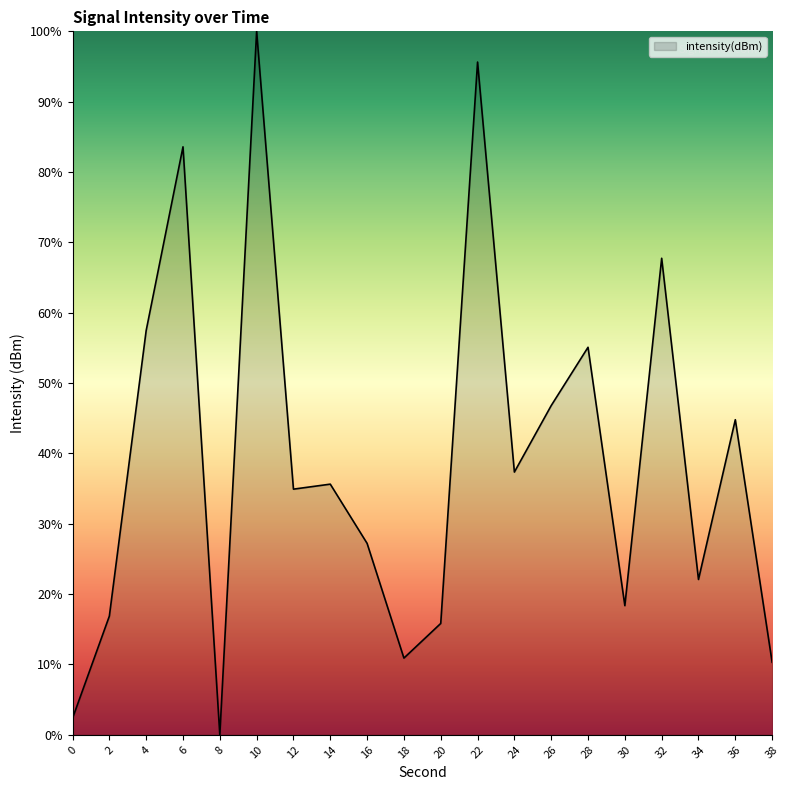

Which category has the lowest value across all series?

8